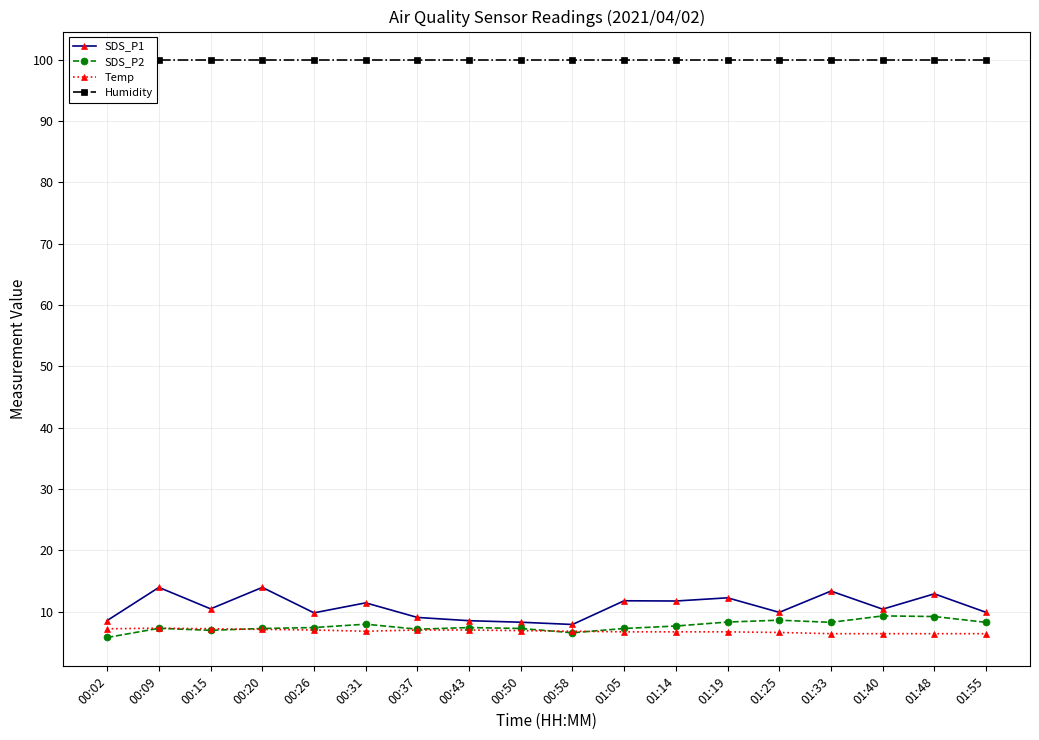

True or false: SDS_P2 and Temp cross at least once.

True